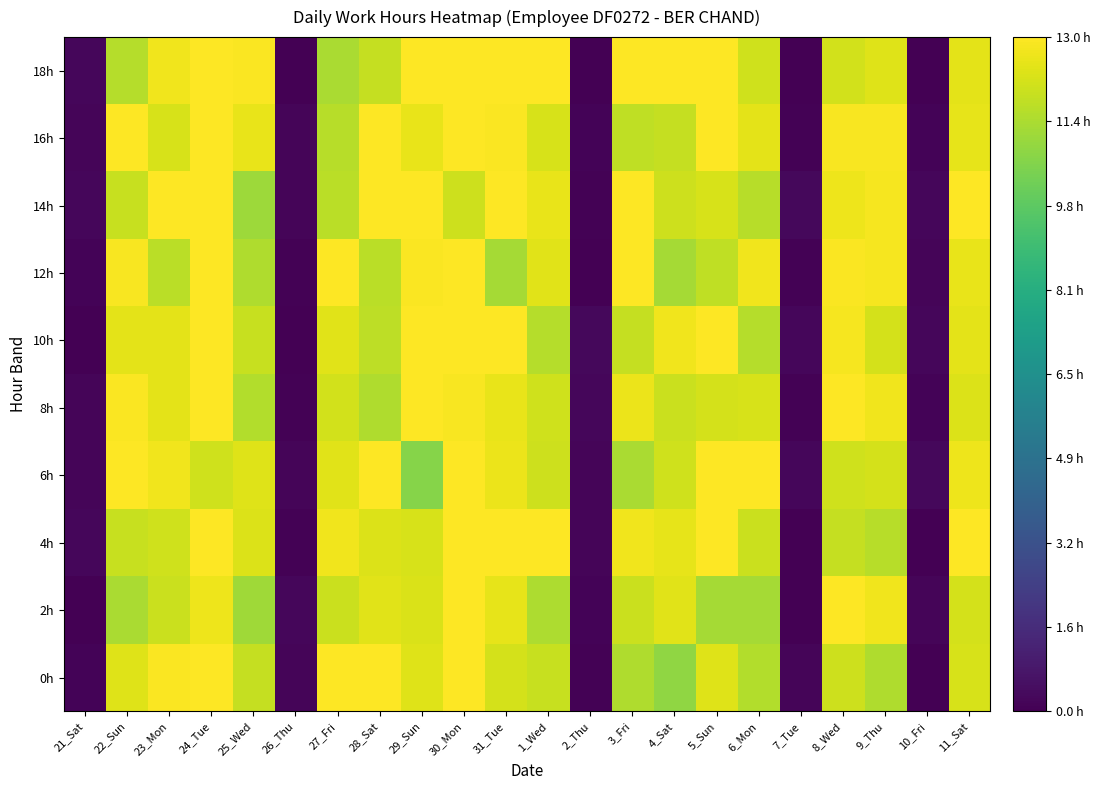

Reading left to right, list all the values displayed in this chart.

0h: 21_Sat=0.1	22_Sun=12.4	23_Mon=12.9	24_Tue=13.8	25_Wed=11.9	26_Thu=0.2	27_Fri=13.7	28_Sat=13.2	29_Sun=12.4	30_Mon=13.1	31_Tue=12.2	1_Wed=11.9	2_Thu=0.1	3_Fri=11.4	4_Sat=10.9	5_Sun=12.4	6_Mon=11.5	7_Tue=0.2	8_Wed=12.0	9_Thu=11.4	10_Fri=0.0	11_Sat=12.2
2h: 21_Sat=0.0	22_Sun=11.4	23_Mon=12.0	24_Tue=12.7	25_Wed=11.1	26_Thu=0.2	27_Fri=12.0	28_Sat=12.4	29_Sun=12.3	30_Mon=14.1	31_Tue=12.5	1_Wed=11.4	2_Thu=0.1	3_Fri=12.0	4_Sat=12.4	5_Sun=11.2	6_Mon=11.3	7_Tue=0.0	8_Wed=13.3	9_Thu=12.7	10_Fri=0.2	11_Sat=12.1
4h: 21_Sat=0.2	22_Sun=11.9	23_Mon=12.0	24_Tue=13.4	25_Wed=12.3	26_Thu=0.1	27_Fri=12.7	28_Sat=12.3	29_Sun=12.2	30_Mon=13.1	31_Tue=13.4	1_Wed=13.0	2_Thu=0.2	3_Fri=12.7	4_Sat=12.5	5_Sun=13.6	6_Mon=11.9	7_Tue=0.0	8_Wed=11.8	9_Thu=11.6	10_Fri=0.0	11_Sat=13.5
6h: 21_Sat=0.2	22_Sun=13.3	23_Mon=12.7	24_Tue=12.1	25_Wed=12.3	26_Thu=0.2	27_Fri=12.4	28_Sat=13.9	29_Sun=10.7	30_Mon=13.3	31_Tue=12.6	1_Wed=12.0	2_Thu=0.2	3_Fri=11.4	4_Sat=12.1	5_Sun=13.1	6_Mon=13.5	7_Tue=0.2	8_Wed=12.1	9_Thu=12.2	10_Fri=0.3	11_Sat=12.7
8h: 21_Sat=0.2	22_Sun=12.9	23_Mon=12.5	24_Tue=13.4	25_Wed=11.5	26_Thu=0.1	27_Fri=12.1	28_Sat=11.5	29_Sun=13.0	30_Mon=12.9	31_Tue=12.6	1_Wed=12.1	2_Thu=0.2	3_Fri=12.6	4_Sat=12.0	5_Sun=12.2	6_Mon=12.2	7_Tue=0.1	8_Wed=14.2	9_Thu=12.7	10_Fri=0.1	11_Sat=12.3
10h: 21_Sat=0.0	22_Sun=12.5	23_Mon=12.5	24_Tue=14.6	25_Wed=11.9	26_Thu=0.0	27_Fri=12.4	28_Sat=11.7	29_Sun=13.7	30_Mon=13.3	31_Tue=13.2	1_Wed=11.5	2_Thu=0.3	3_Fri=11.8	4_Sat=12.7	5_Sun=14.6	6_Mon=11.5	7_Tue=0.3	8_Wed=12.8	9_Thu=12.2	10_Fri=0.2	11_Sat=12.4
12h: 21_Sat=0.1	22_Sun=12.9	23_Mon=11.7	24_Tue=13.8	25_Wed=11.4	26_Thu=0.1	27_Fri=13.1	28_Sat=11.6	29_Sun=12.9	30_Mon=13.7	31_Tue=11.3	1_Wed=12.4	2_Thu=0.0	3_Fri=13.6	4_Sat=11.2	5_Sun=11.8	6_Mon=12.7	7_Tue=0.1	8_Wed=12.9	9_Thu=12.8	10_Fri=0.2	11_Sat=12.6
14h: 21_Sat=0.2	22_Sun=11.9	23_Mon=13.9	24_Tue=13.0	25_Wed=11.1	26_Thu=0.2	27_Fri=11.7	28_Sat=13.3	29_Sun=13.7	30_Mon=12.0	31_Tue=13.3	1_Wed=12.6	2_Thu=0.1	3_Fri=14.5	4_Sat=12.0	5_Sun=12.2	6_Mon=11.6	7_Tue=0.3	8_Wed=12.7	9_Thu=12.8	10_Fri=0.2	11_Sat=13.1
16h: 21_Sat=0.2	22_Sun=13.7	23_Mon=12.2	24_Tue=14.8	25_Wed=12.6	26_Thu=0.2	27_Fri=11.6	28_Sat=13.0	29_Sun=12.6	30_Mon=13.2	31_Tue=12.9	1_Wed=12.2	2_Thu=0.1	3_Fri=11.7	4_Sat=11.9	5_Sun=13.5	6_Mon=12.5	7_Tue=0.1	8_Wed=12.9	9_Thu=12.9	10_Fri=0.1	11_Sat=12.5
18h: 21_Sat=0.2	22_Sun=11.6	23_Mon=12.7	24_Tue=13.0	25_Wed=12.9	26_Thu=0.0	27_Fri=11.3	28_Sat=11.9	29_Sun=13.2	30_Mon=13.1	31_Tue=13.0	1_Wed=15.3	2_Thu=0.0	3_Fri=13.9	4_Sat=13.0	5_Sun=13.3	6_Mon=12.1	7_Tue=0.0	8_Wed=12.1	9_Thu=12.4	10_Fri=0.0	11_Sat=12.5